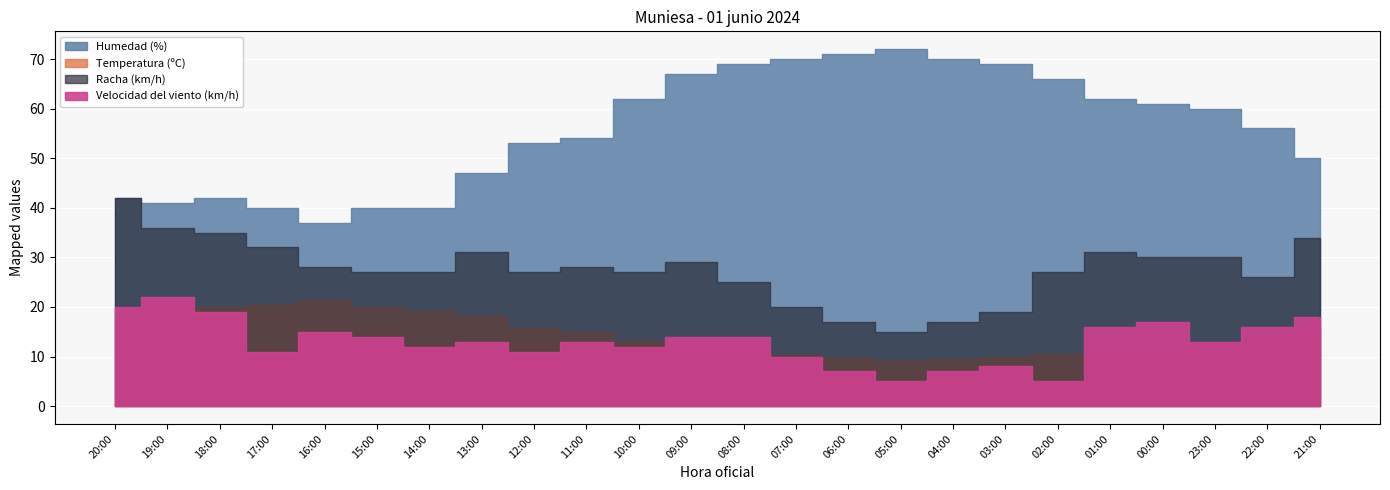

How many lines are shown in the chart?

4